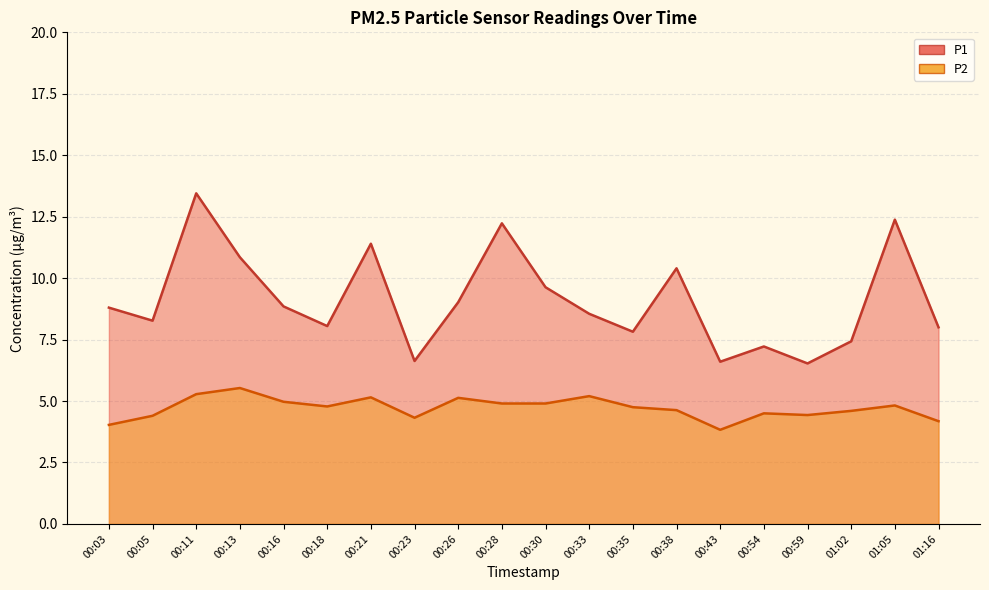

Rank the series by their maximum value, from lowest to highest.

P2, P1